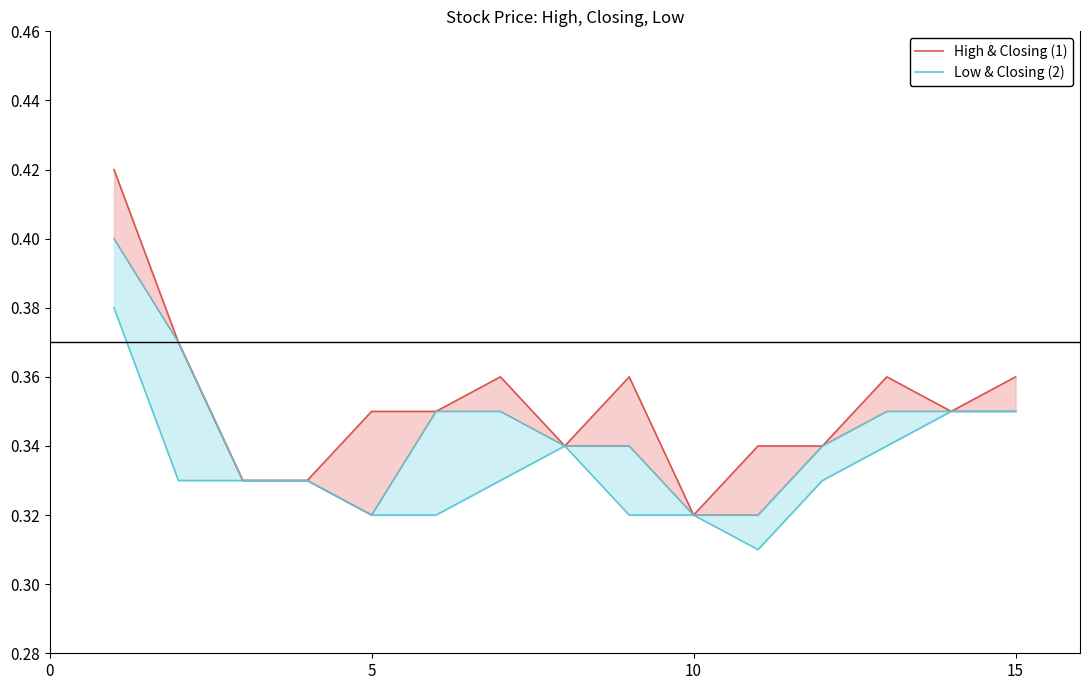

Rank the series by their maximum value, from highest to lowest.

High & Closing (1), Low & Closing (2)